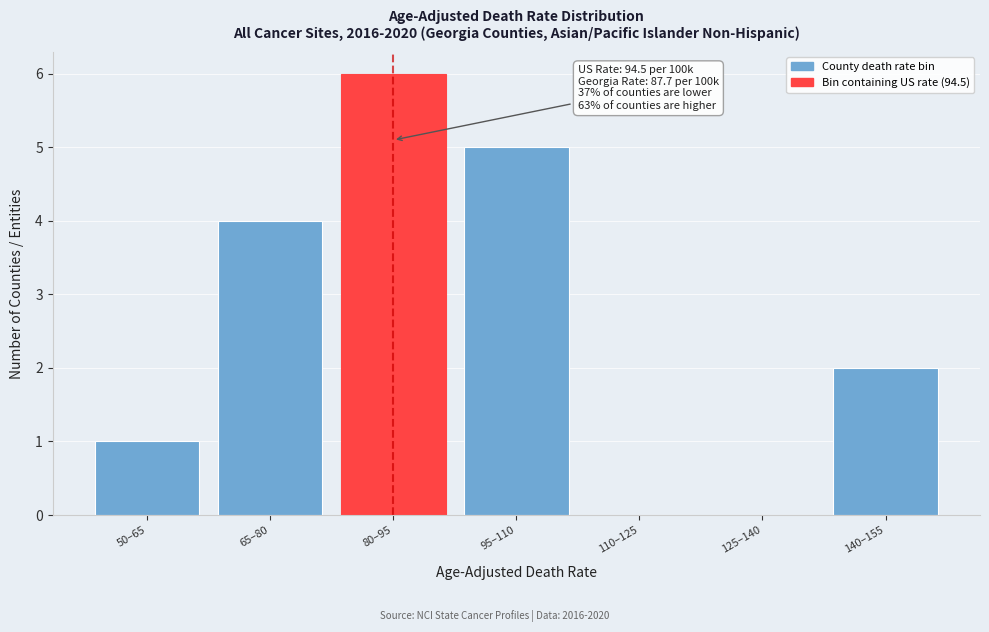

Reading left to right, list all the values displayed in this chart.

50–65=1	65–80=4	80–95=6	95–110=5	110–125=0	125–140=0	140–155=2